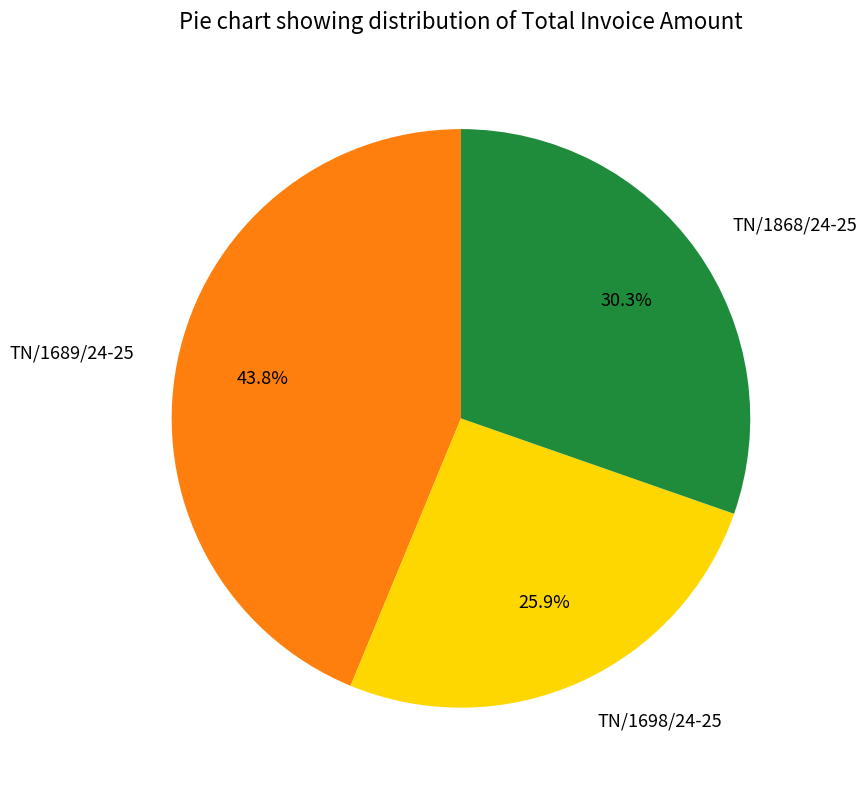

Which has a higher value, TN/1698/24-25 or TN/1689/24-25?

TN/1689/24-25